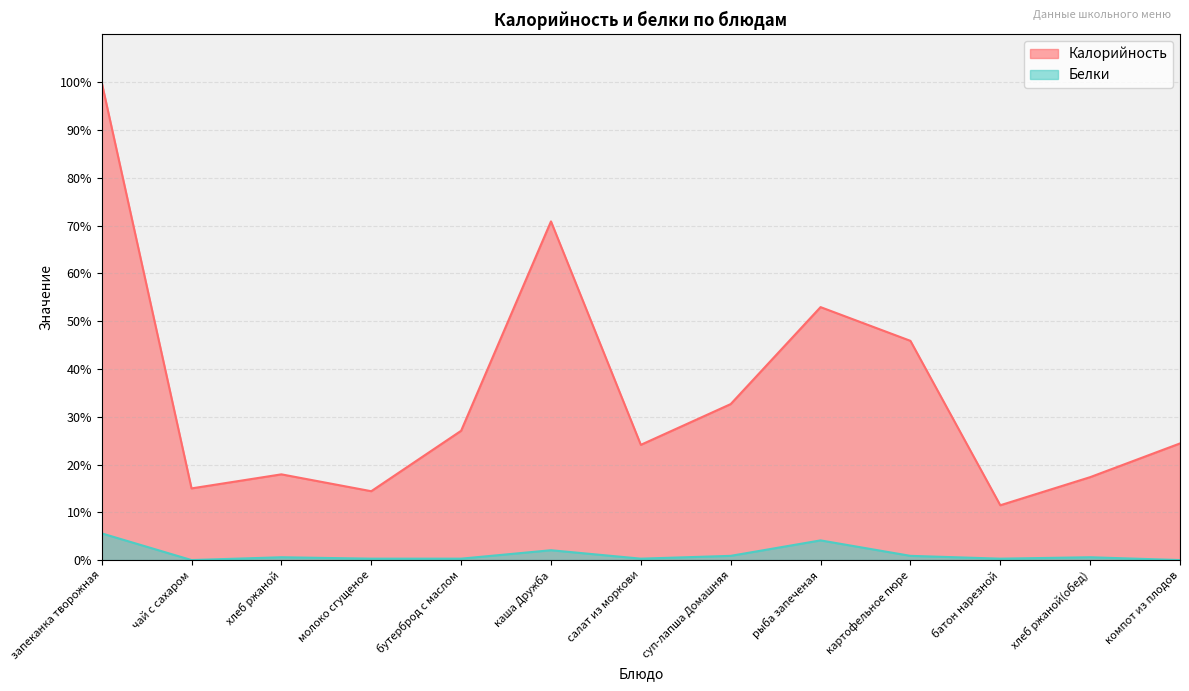

Does the chart have visible grid lines?

Yes